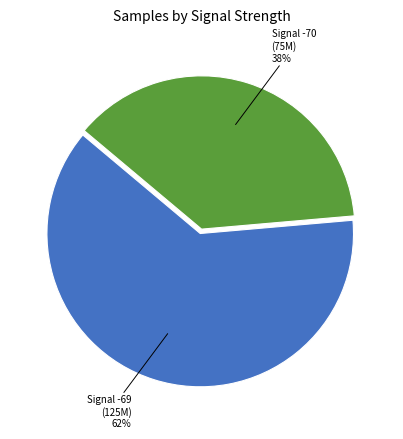

Does any single category account for the majority?

Yes